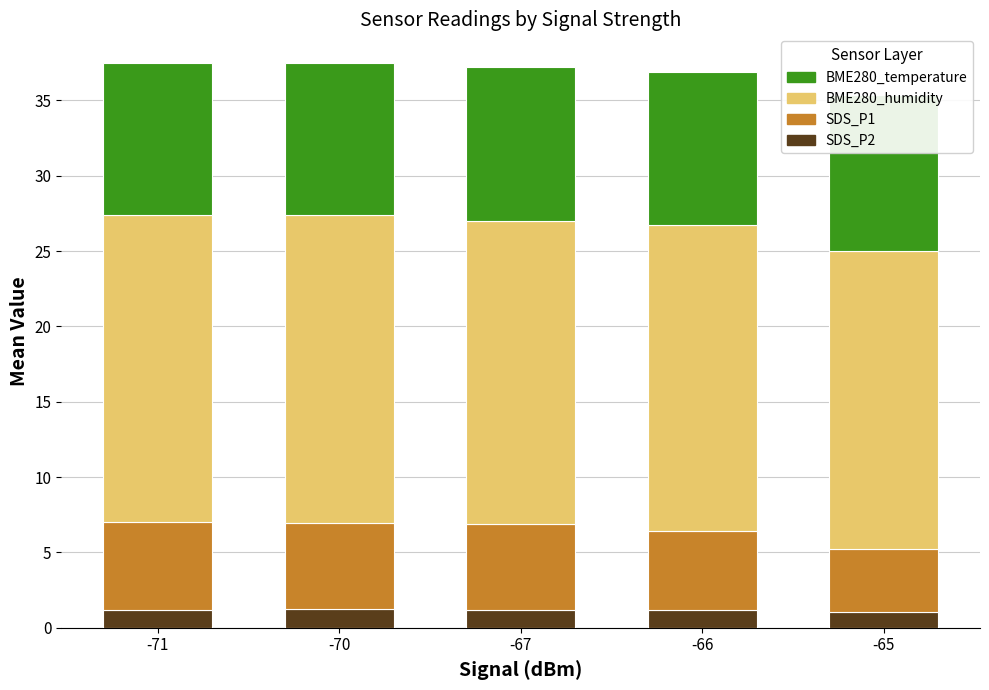

Which series has the largest total across all categories?

BME280_humidity